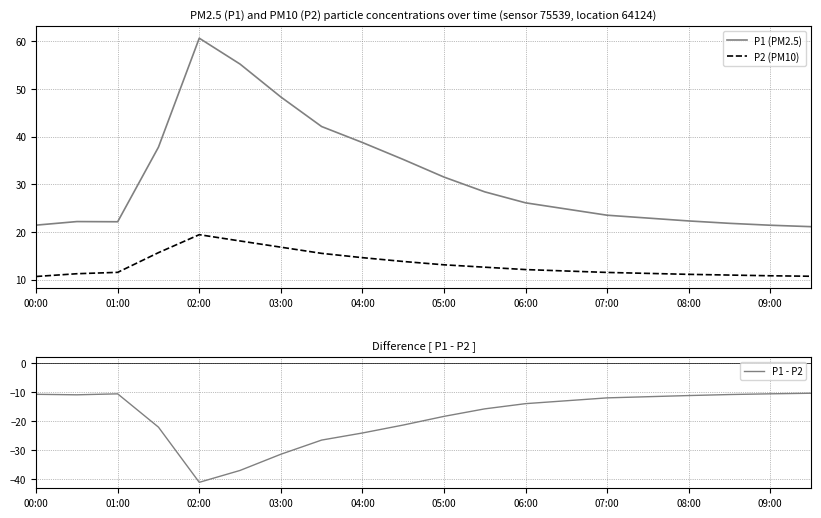

List the series in order of their peak value, highest first.

P1 (PM2.5), P2 (PM10), P1 - P2